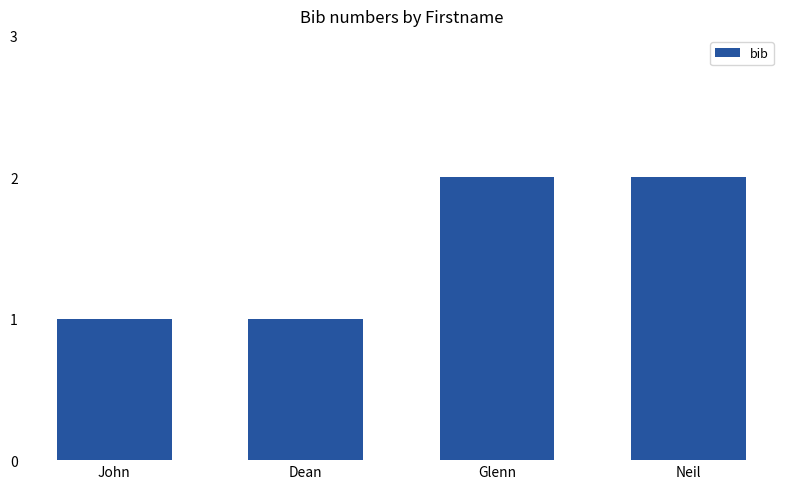

What is the change in value from John to Neil?

+1